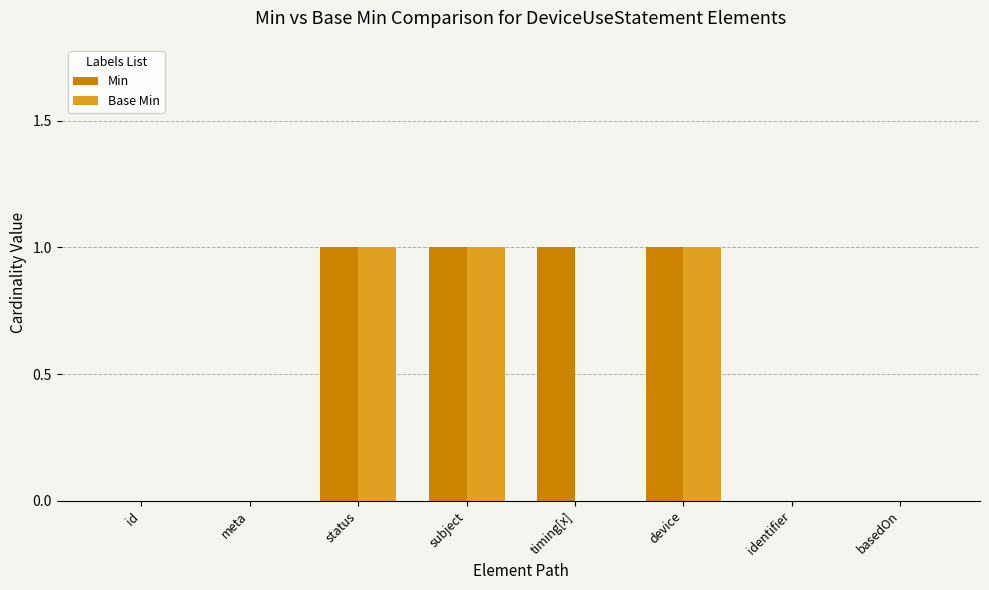

What is the total value across all series at subject?

2